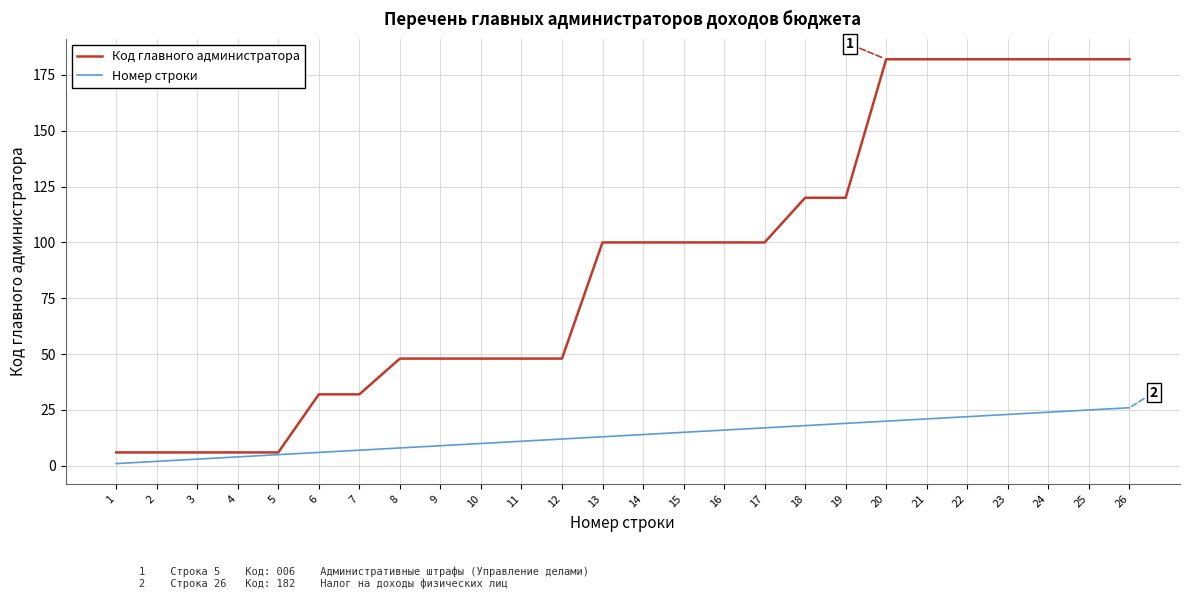

What are all the series names shown in the legend?

Код главного администратора, Номер строки